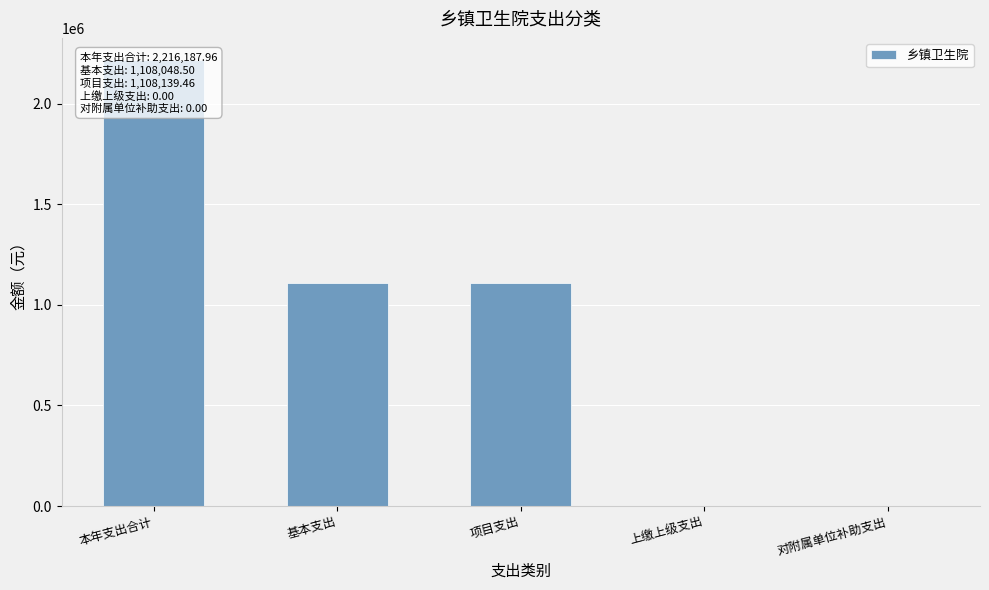

What is the difference between the maximum and minimum values?

2216188.0